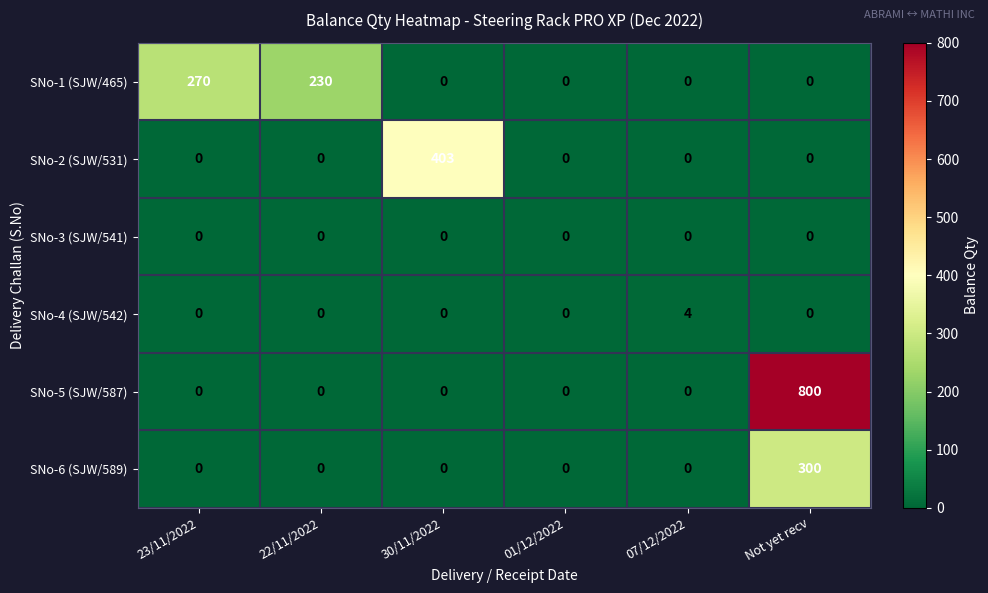

Which series changed the most between 22/11/2022 and Not yet recv?

SNo-5 (SJW/587)